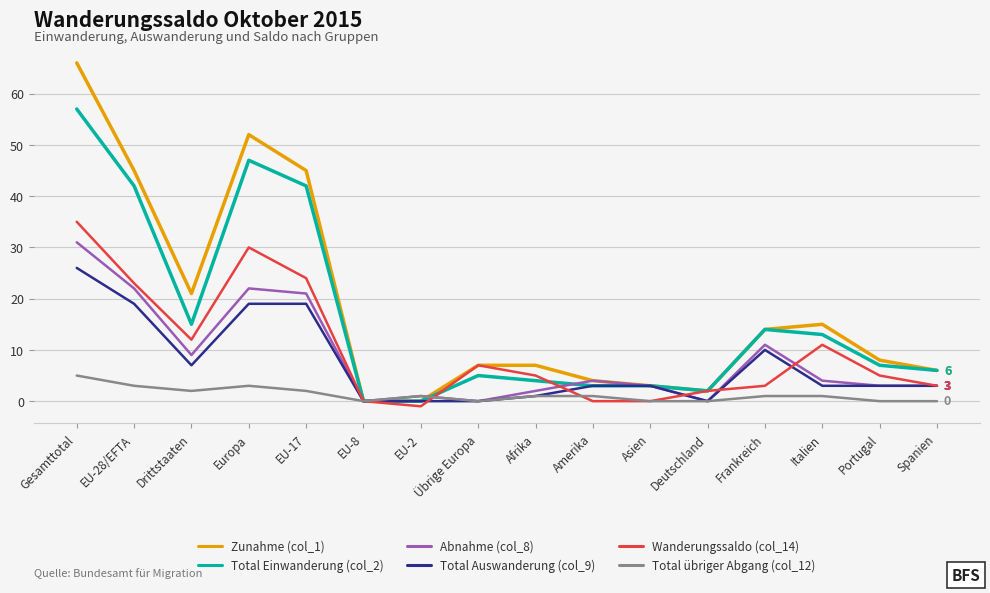

Reading left to right, what are all the values shown in this chart?

Zunahme (col_1): Gesamttotal=66	EU-28/EFTA=45	Drittstaaten=21	Europa=52	EU-17=45	EU-8=0	EU-2=0	Übrige Europa=7	Afrika=7	Amerika=4	Asien=3	Deutschland=2	Frankreich=14	Italien=15	Portugal=8	Spanien=6
Total Einwanderung (col_2): Gesamttotal=57	EU-28/EFTA=42	Drittstaaten=15	Europa=47	EU-17=42	EU-8=0	EU-2=0	Übrige Europa=5	Afrika=4	Amerika=3	Asien=3	Deutschland=2	Frankreich=14	Italien=13	Portugal=7	Spanien=6
Abnahme (col_8): Gesamttotal=31	EU-28/EFTA=22	Drittstaaten=9	Europa=22	EU-17=21	EU-8=0	EU-2=1	Übrige Europa=0	Afrika=2	Amerika=4	Asien=3	Deutschland=0	Frankreich=11	Italien=4	Portugal=3	Spanien=3
Total Auswanderung (col_9): Gesamttotal=26	EU-28/EFTA=19	Drittstaaten=7	Europa=19	EU-17=19	EU-8=0	EU-2=0	Übrige Europa=0	Afrika=1	Amerika=3	Asien=3	Deutschland=0	Frankreich=10	Italien=3	Portugal=3	Spanien=3
Wanderungssaldo (col_14): Gesamttotal=35	EU-28/EFTA=23	Drittstaaten=12	Europa=30	EU-17=24	EU-8=0	EU-2=-1	Übrige Europa=7	Afrika=5	Amerika=0	Asien=0	Deutschland=2	Frankreich=3	Italien=11	Portugal=5	Spanien=3
Total übriger Abgang (col_12): Gesamttotal=5	EU-28/EFTA=3	Drittstaaten=2	Europa=3	EU-17=2	EU-8=0	EU-2=1	Übrige Europa=0	Afrika=1	Amerika=1	Asien=0	Deutschland=0	Frankreich=1	Italien=1	Portugal=0	Spanien=0